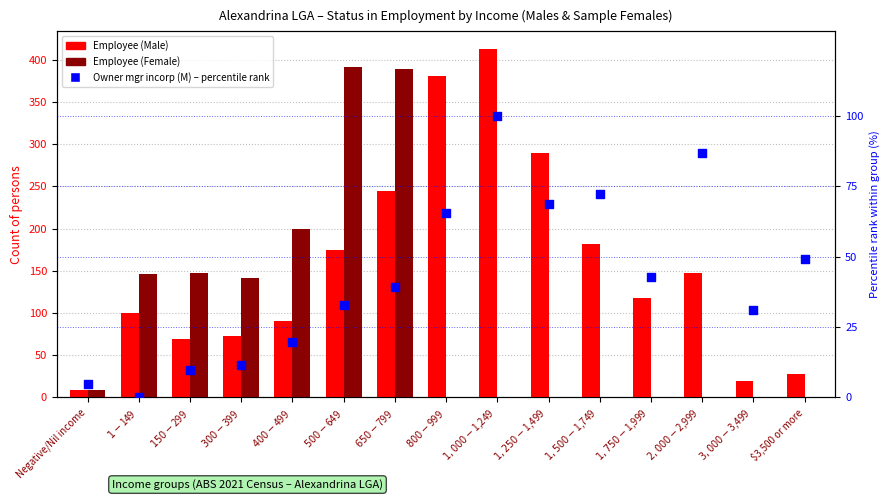

At how many categories does at least one series exceed 231?

5